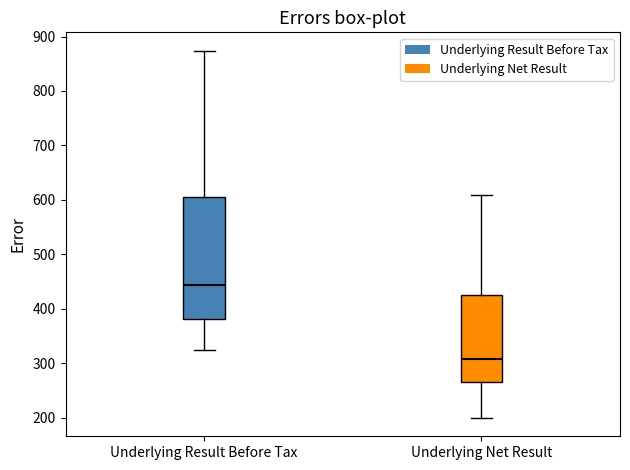

Reading left to right, transcribe this box plot: for each box, give where its median line is, the range the box spans, and where its two whiskers end, as read against the y-axis. The values are not printed on the chart, so give them approximately, as read against the axis.

Underlying Result Before Tax: median 440, box 380 to 600, whiskers 320 to 870
Underlying Net Result: median 310, box 260 to 420, whiskers 200 to 610